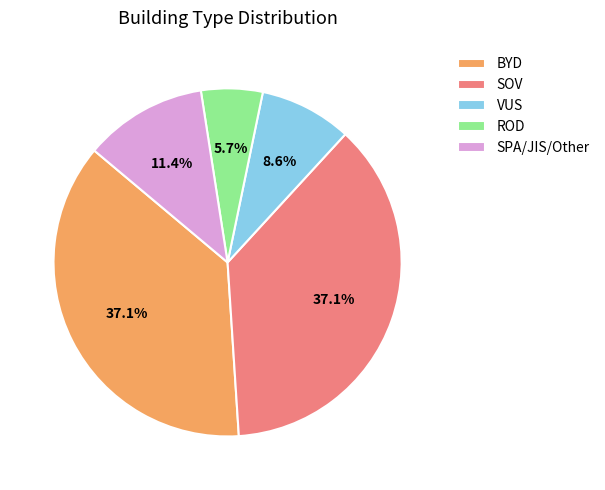

To the nearest percent, what is the combined percentage of VUS and SOV?

46%